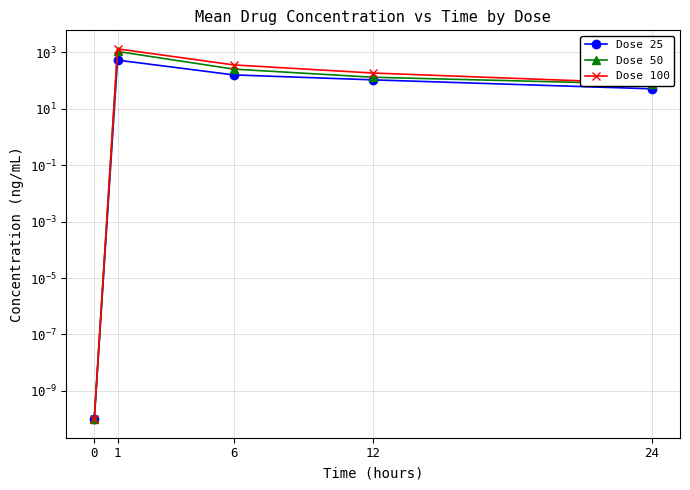

What is the total value across all series at 12?

413.6